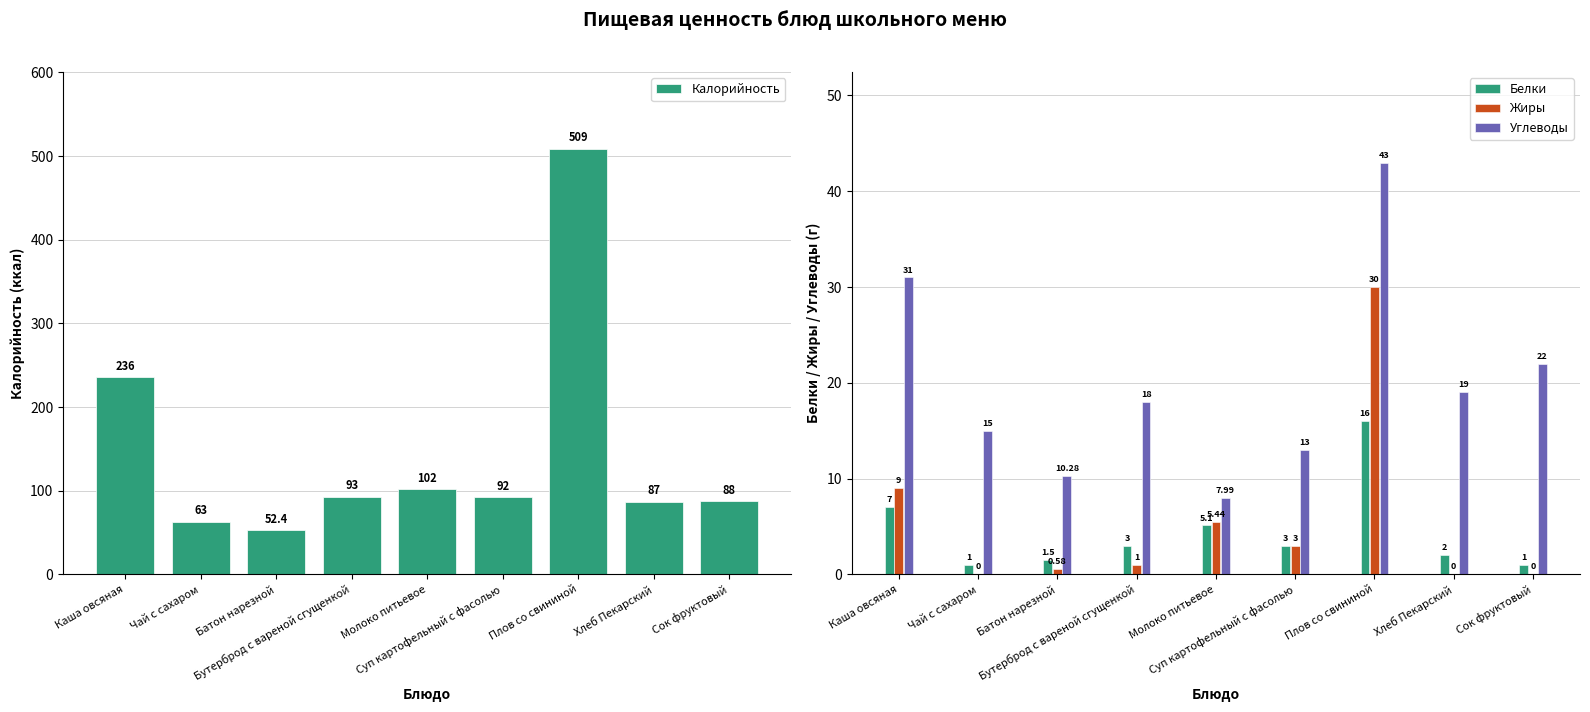

True or false: Калорийность has a value of 12.0 at Батон нарезной.

False